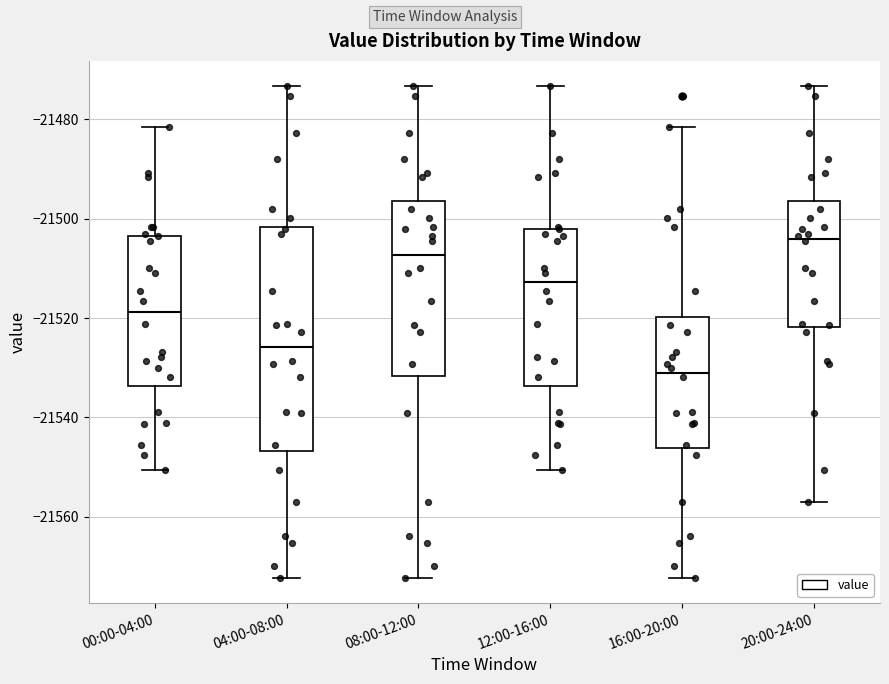

Which box is the tallest, from its lower edge to its upper edge?

04:00-08:00